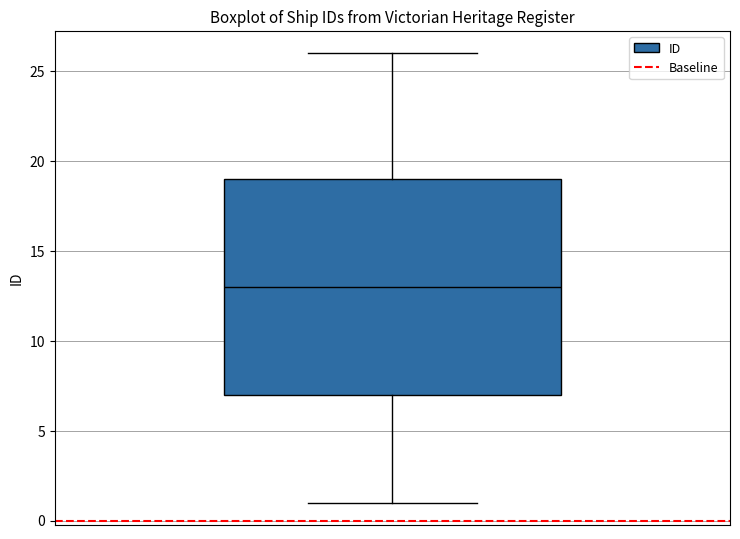

Read this box plot against the y-axis: the position of the median line, the range covered by the box, and the ends of both whiskers. The values are not printed on the chart, so give them approximately, as read against the axis.

median 13, box 7 to 19, whiskers 1 to 26